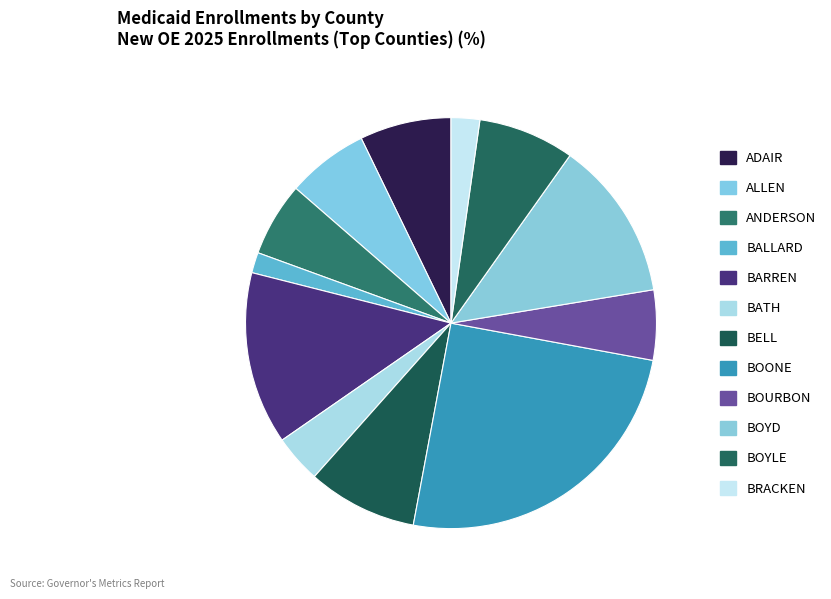

What percentage is the BRACKEN slice, to the nearest percent?

2%